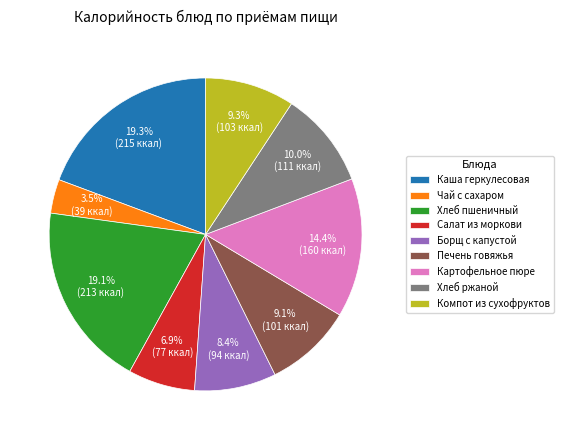

Does Чай с сахаром account for over 50% of the chart?

No